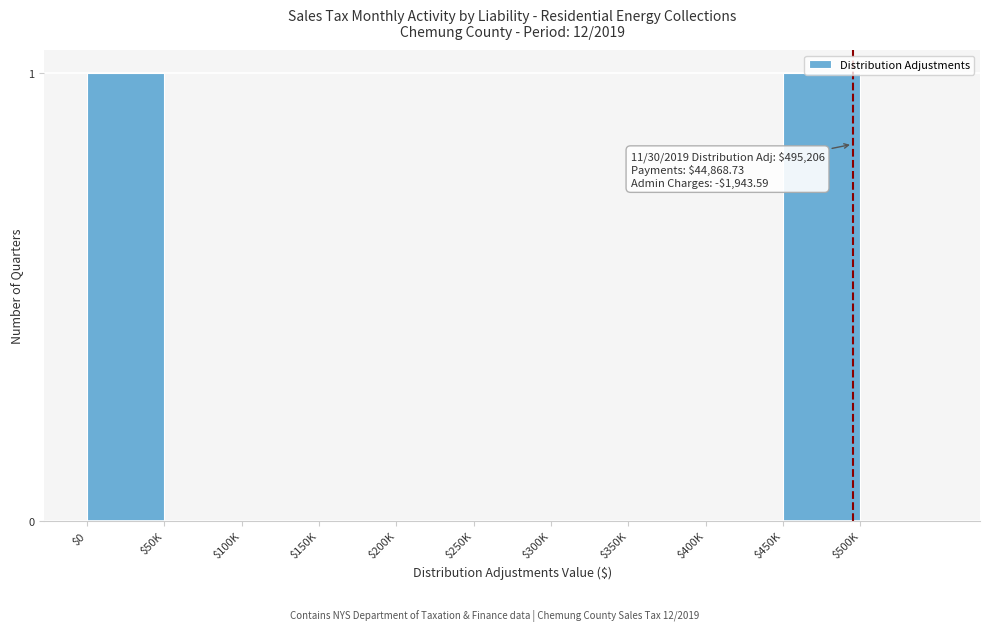

The chart shows a value of 0 at $350K. True or false?

True